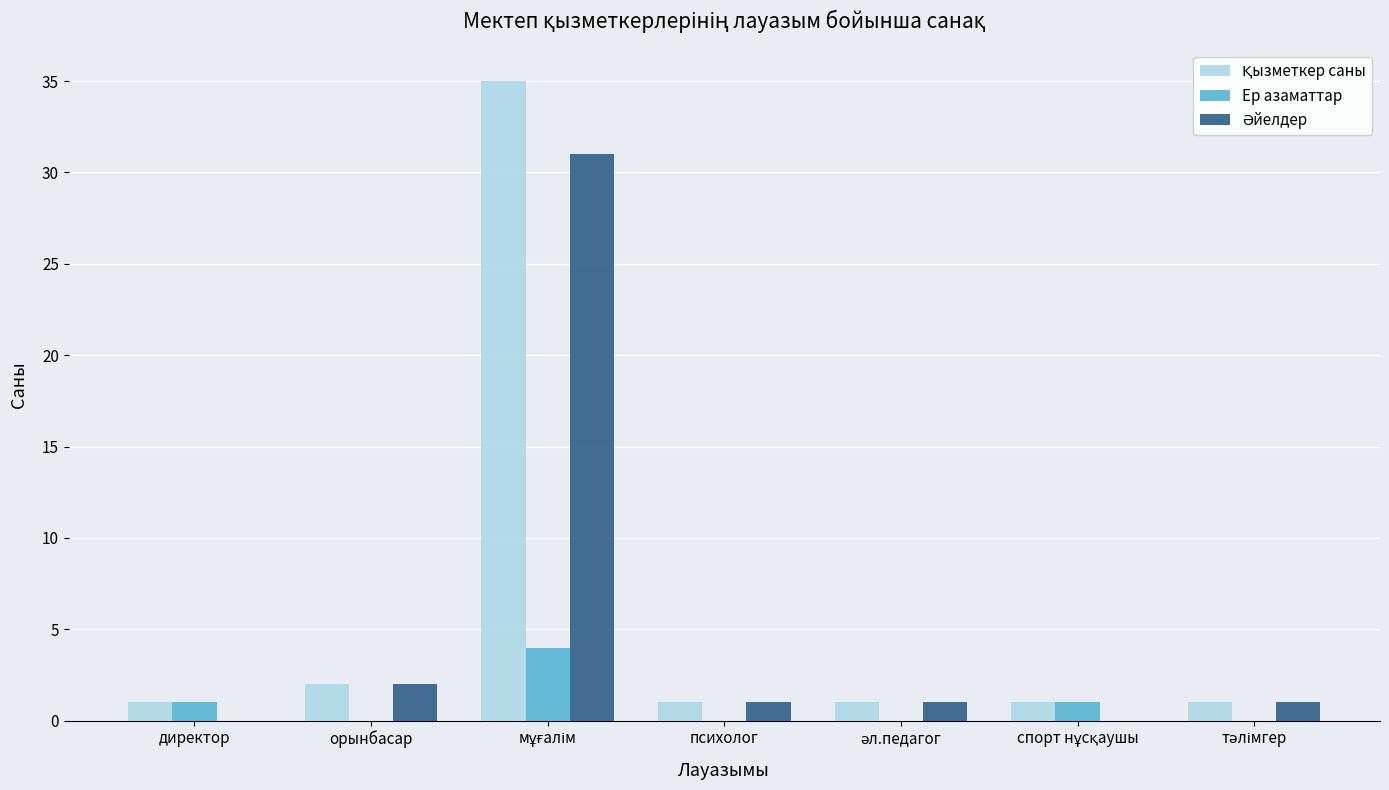

The value of Ер азаматтар at орынбасар is 0. True or false?

True